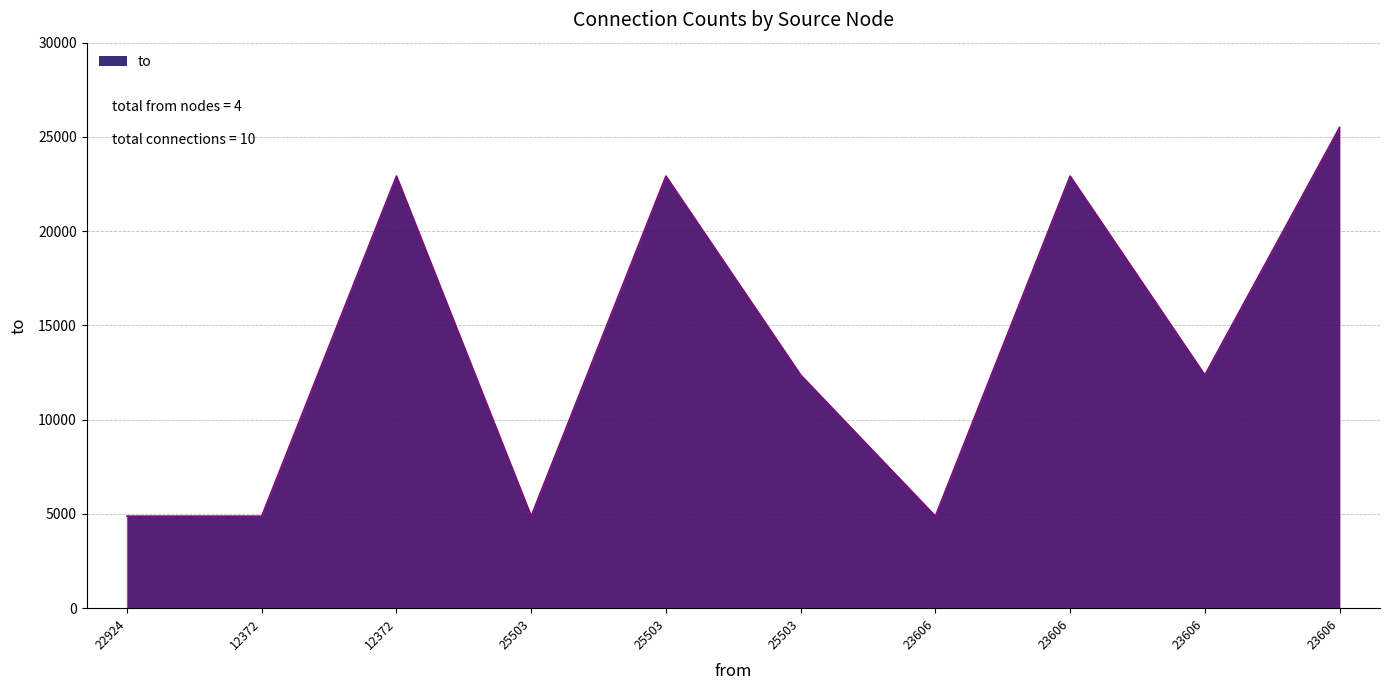

Is this an area chart (filled region under the line)?

Yes